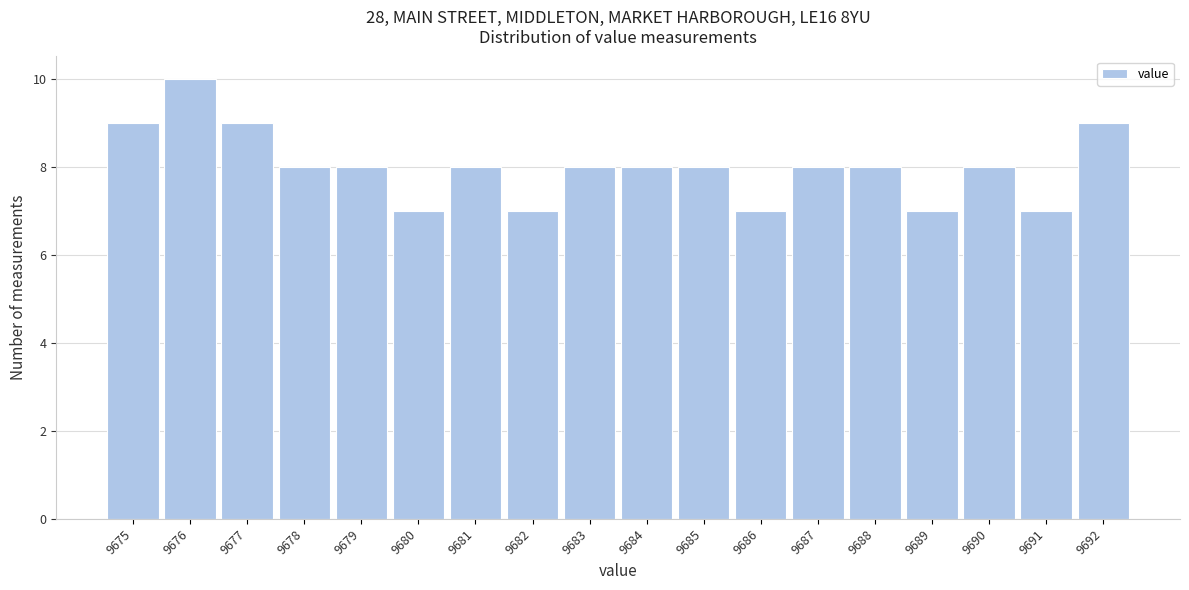

Reading left to right, transcribe all the data shown in this chart.

9	10	9	8	8	7	8	7	8	8	8	7	8	8	7	8	7	9